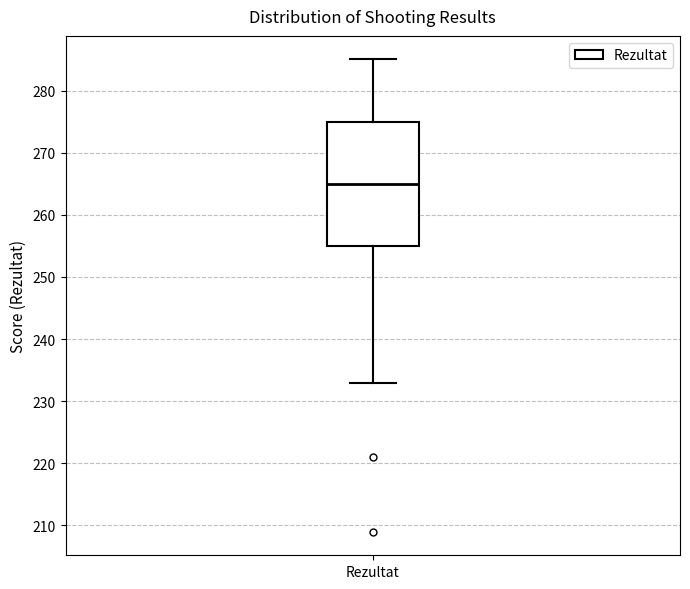

Where does the lower whisker of the box for Rezultat end on the y-axis? The values are not printed on the chart, so give them approximately, as read against the axis.

233